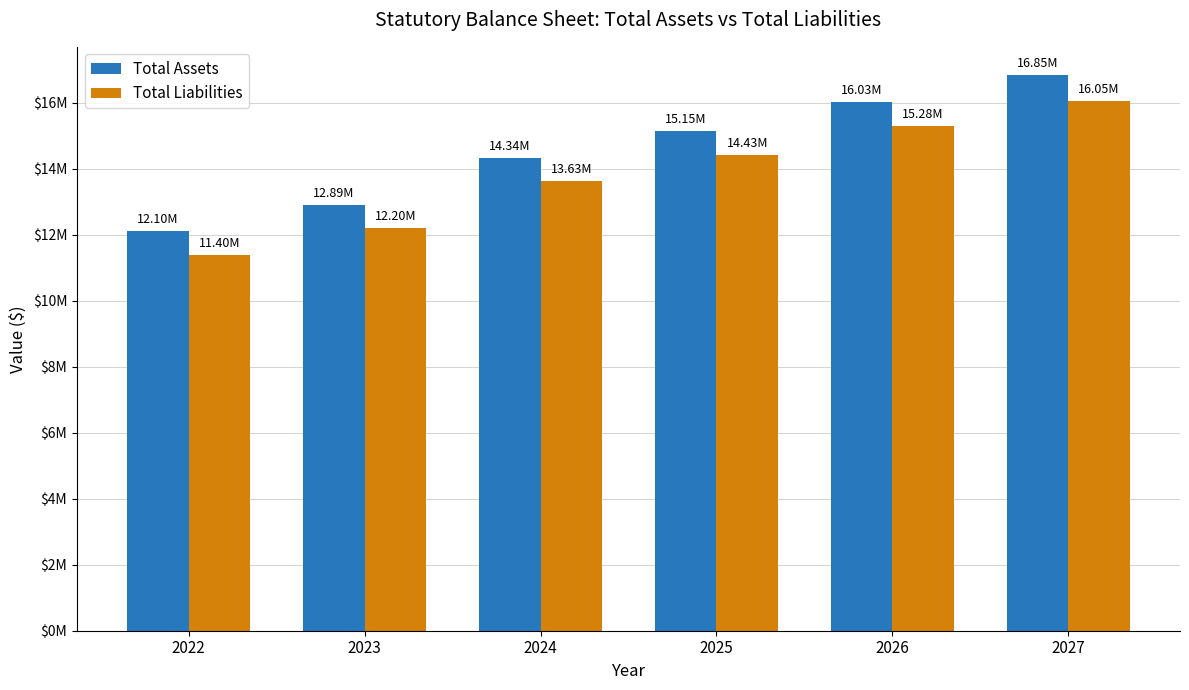

What are all the series names shown in the legend?

Total Assets, Total Liabilities